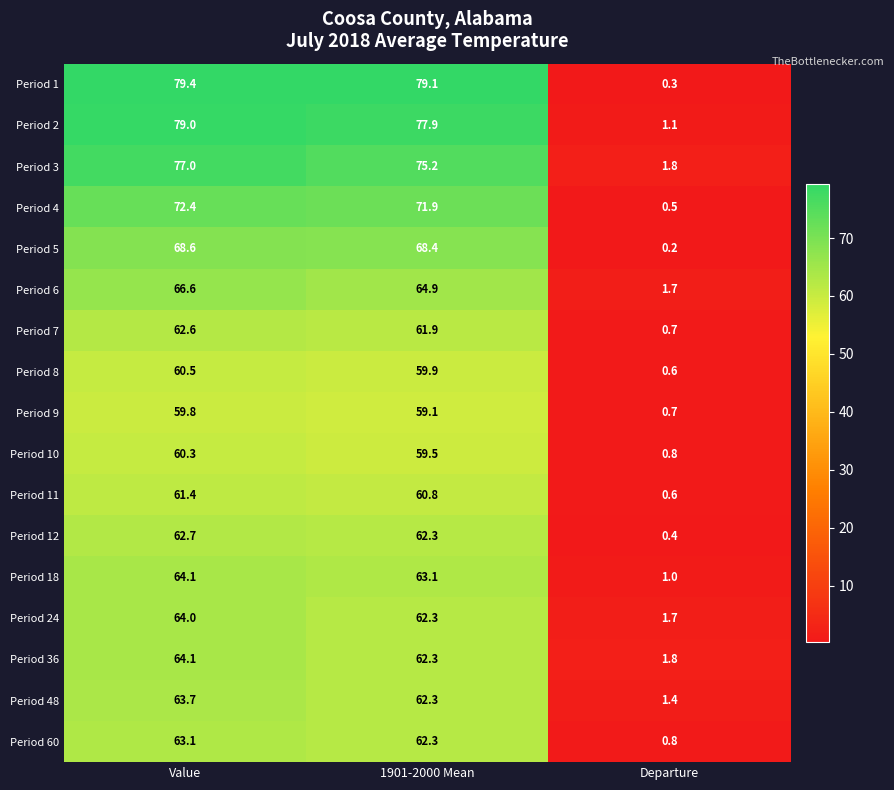

What is the average value of the Period 1 series?

52.9